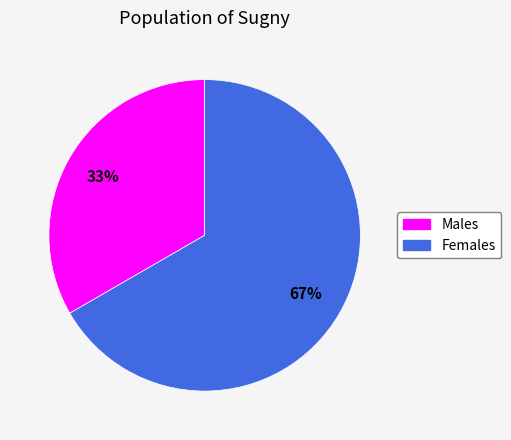

Is there any slice that represents more than half of the pie?

Yes